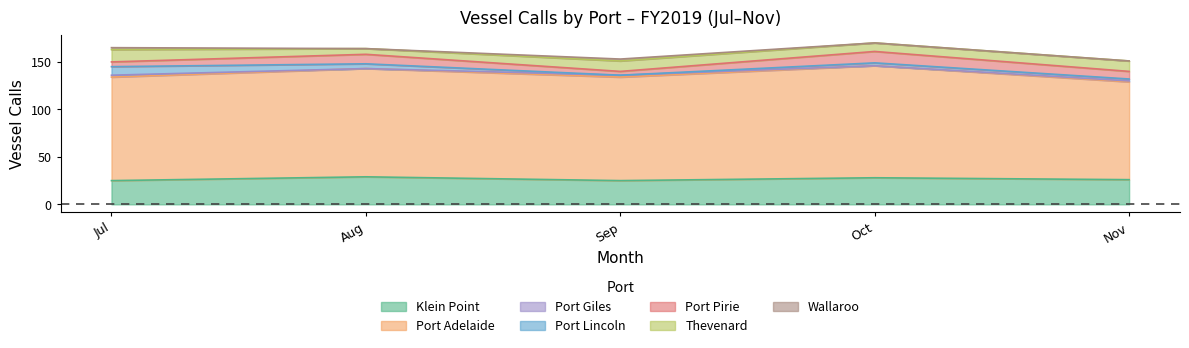

What is the difference between the Nov values at Thevenard and Port Giles?

10